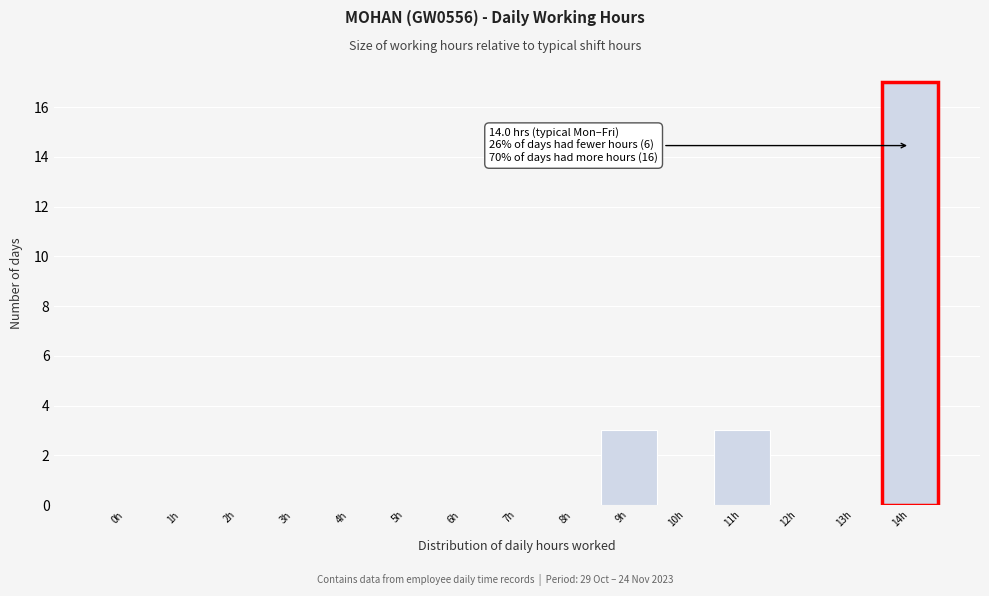

Reading left to right, what are all the values shown in this chart?

0h=0	1h=0	2h=0	3h=0	4h=0	5h=0	6h=0	7h=0	8h=0	9h=3	10h=0	11h=3	12h=0	13h=0	14h=17